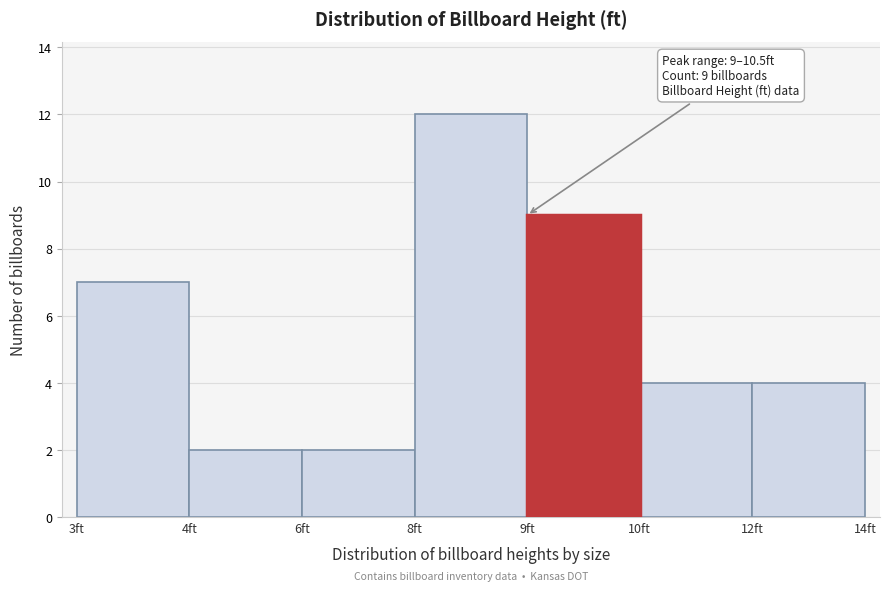

Reading right to left, list all the values displayed in this chart.

12ft=4	10ft=4	9ft=9	8ft=12	6ft=2	4ft=2	3ft=7